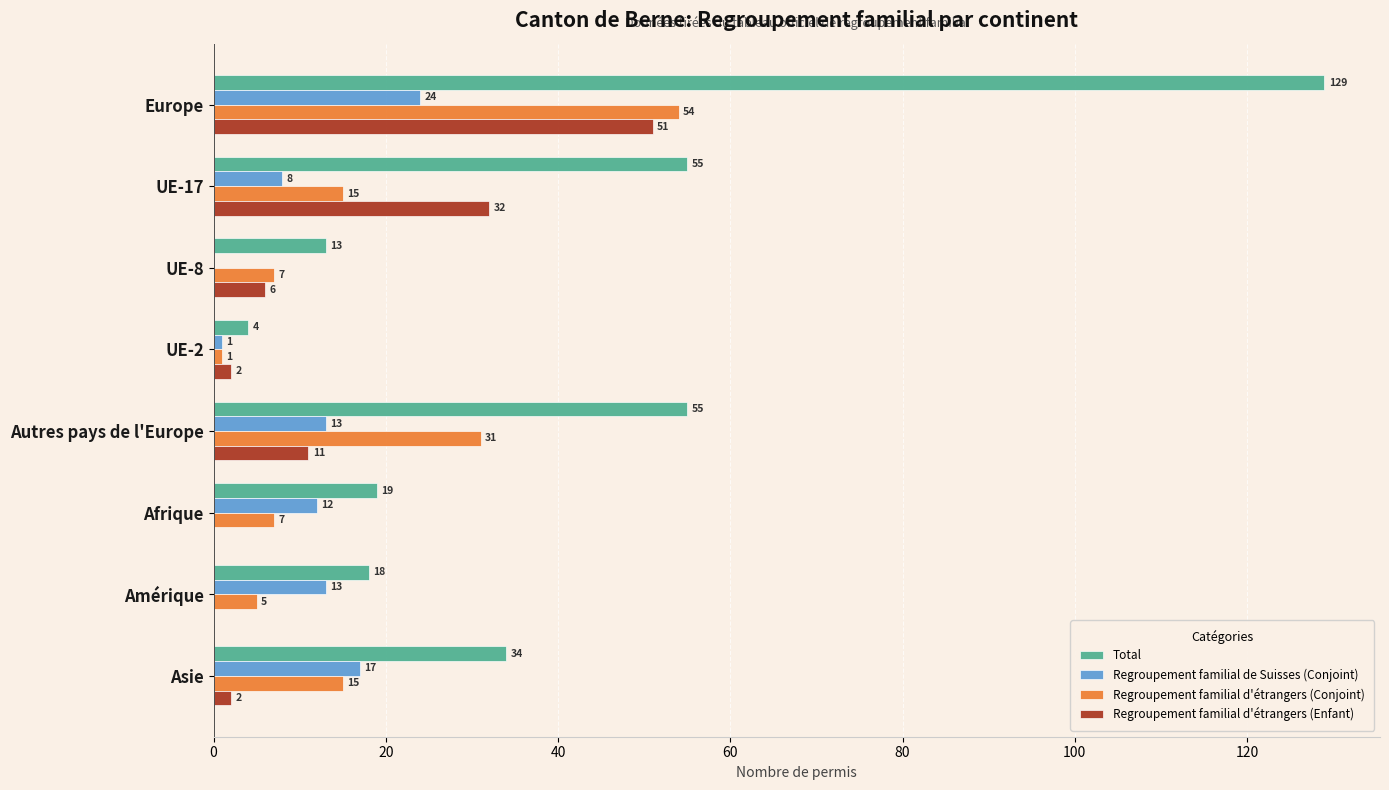

What is the approximate value of Total at Amérique?

18